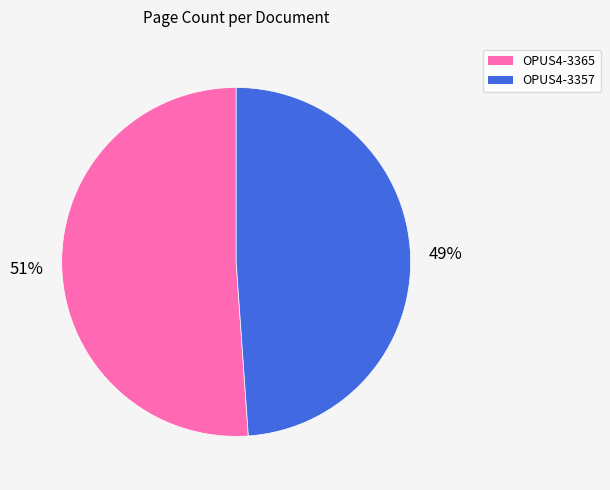

Does any single category account for the majority?

Yes